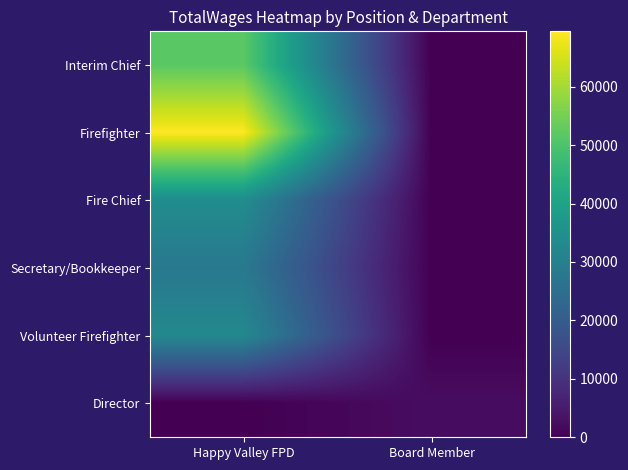

How many positive values does the Firefighter series have?

1